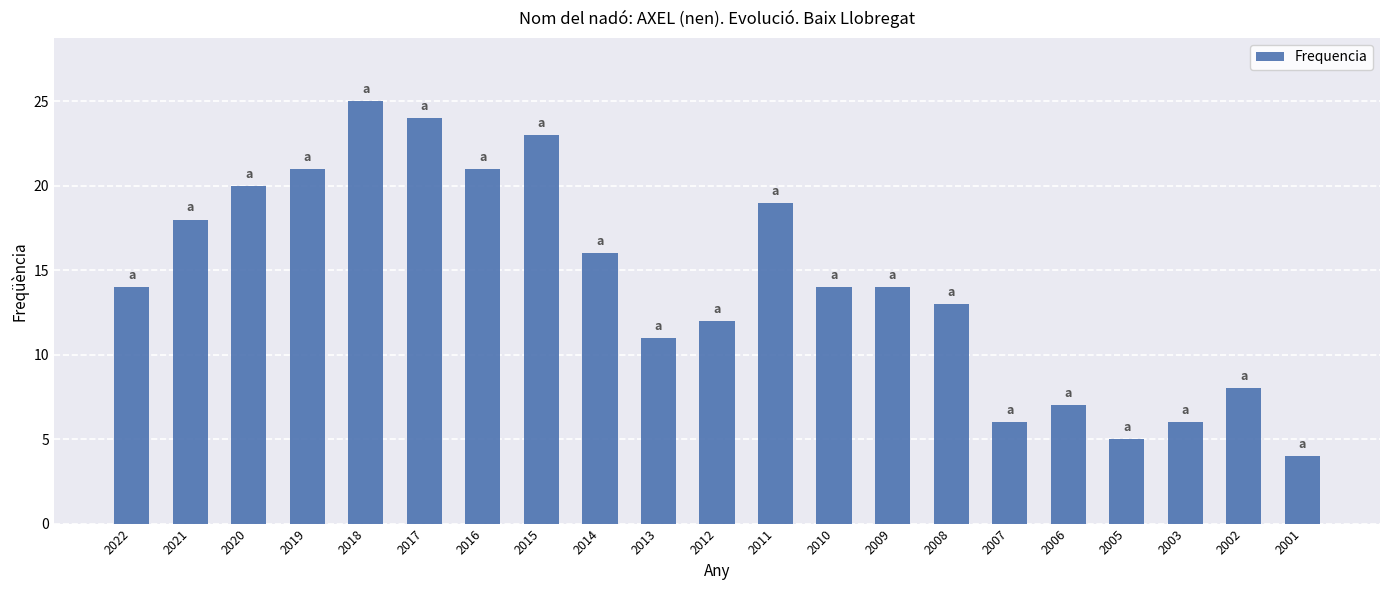

Which has a higher value, 2020 or 2002?

2020